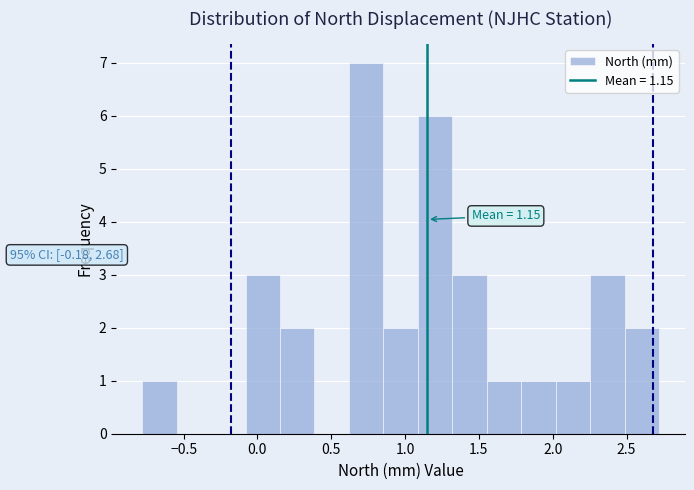

Which range on the x-axis has the tallest bar?

0.60 to 0.85